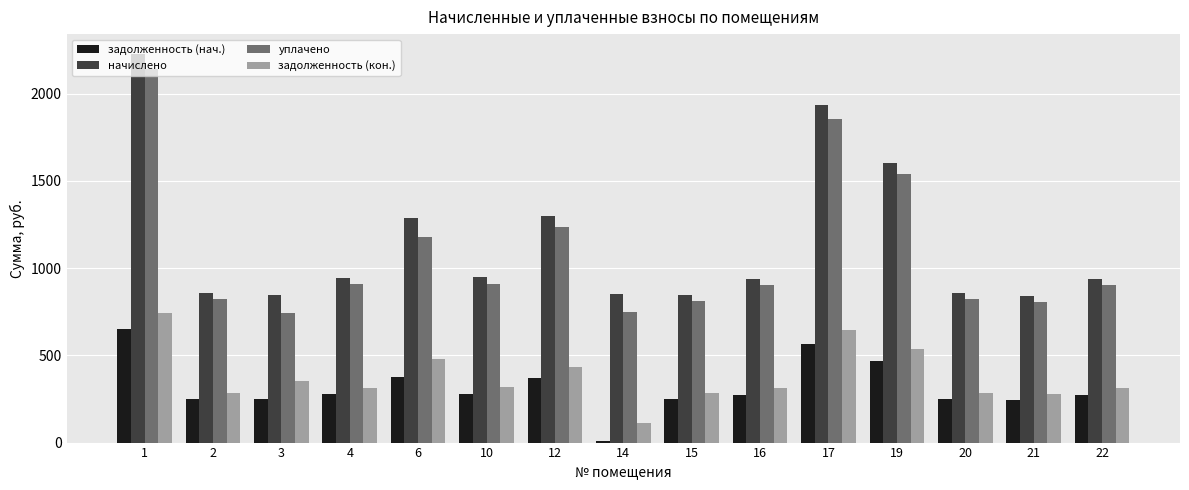

What is the highest value of the задолженность (нач.) series?

652.9